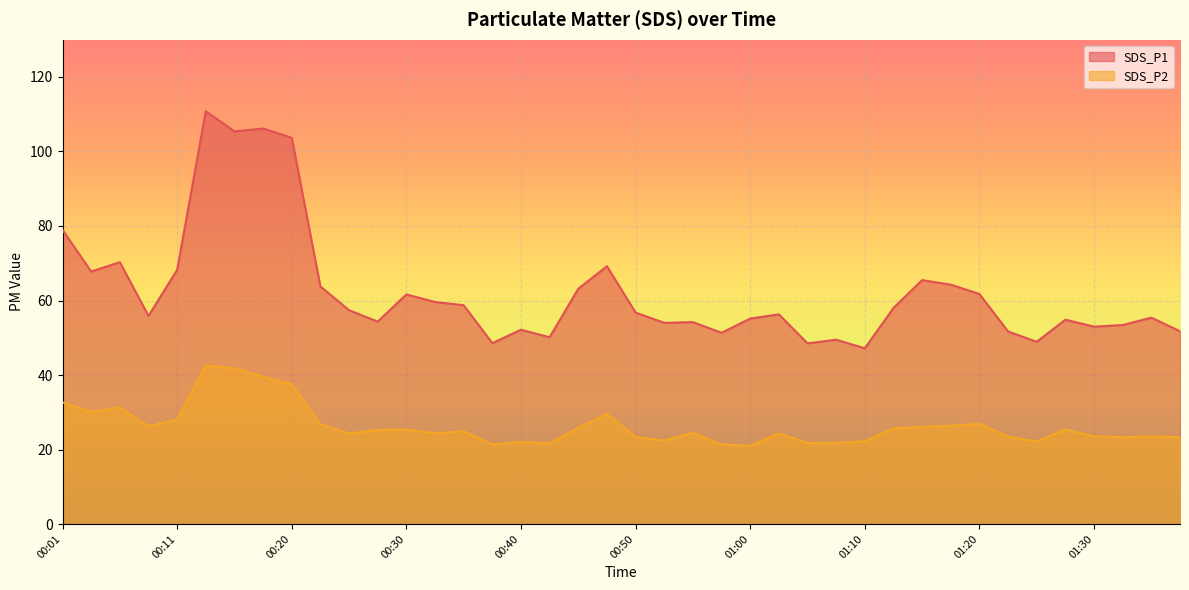

Where is SDS_P2 nearest to the value 31?

00:06